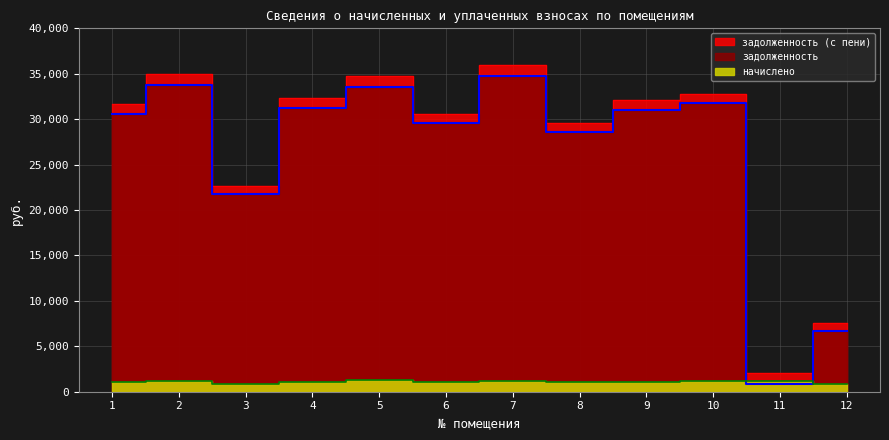

How many data points in задолженность (с пени) are less than 32162?

6